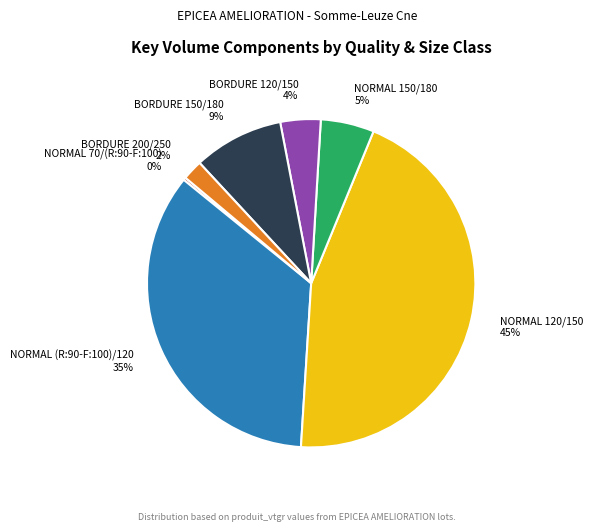

True or false: BORDURE 120/150 accounts for 9% of the total.

False